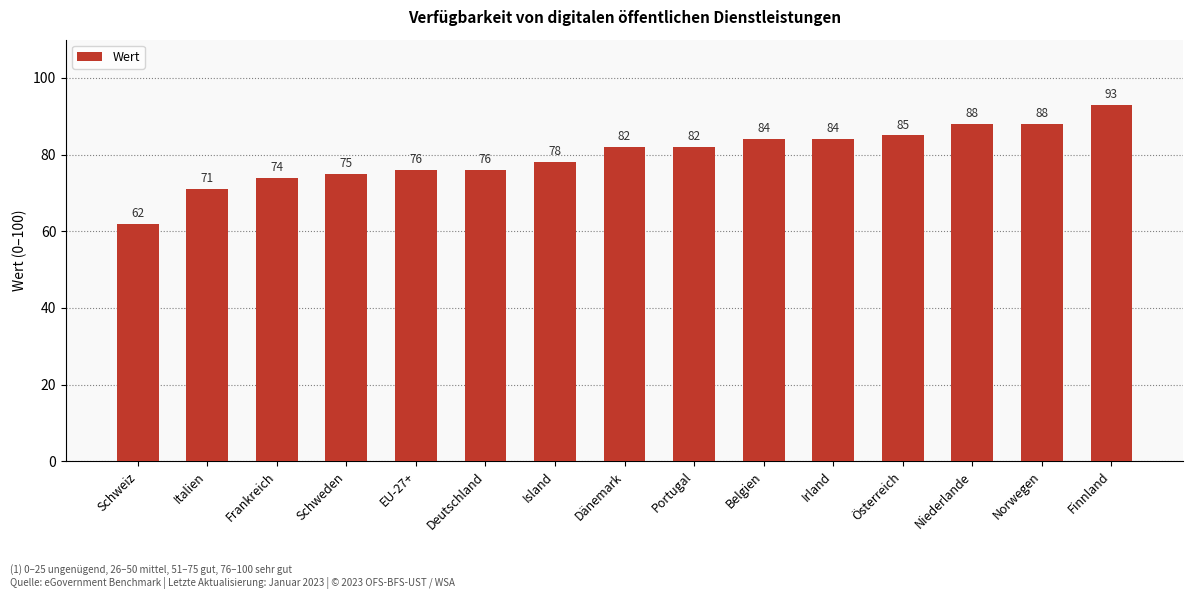

What is the label of the 3rd bar from the right?

Niederlande